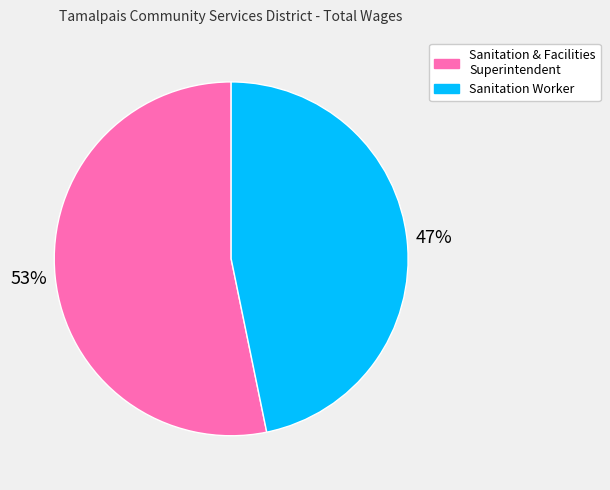

To the nearest percent, what is the difference between the largest and smallest slice percentages?

6%